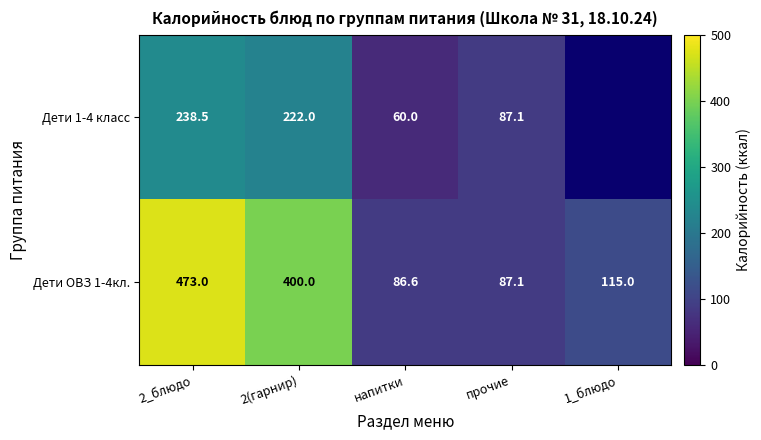

What is the difference between the maximum and minimum values in the Дети ОВЗ 1-4кл. series?

386.4